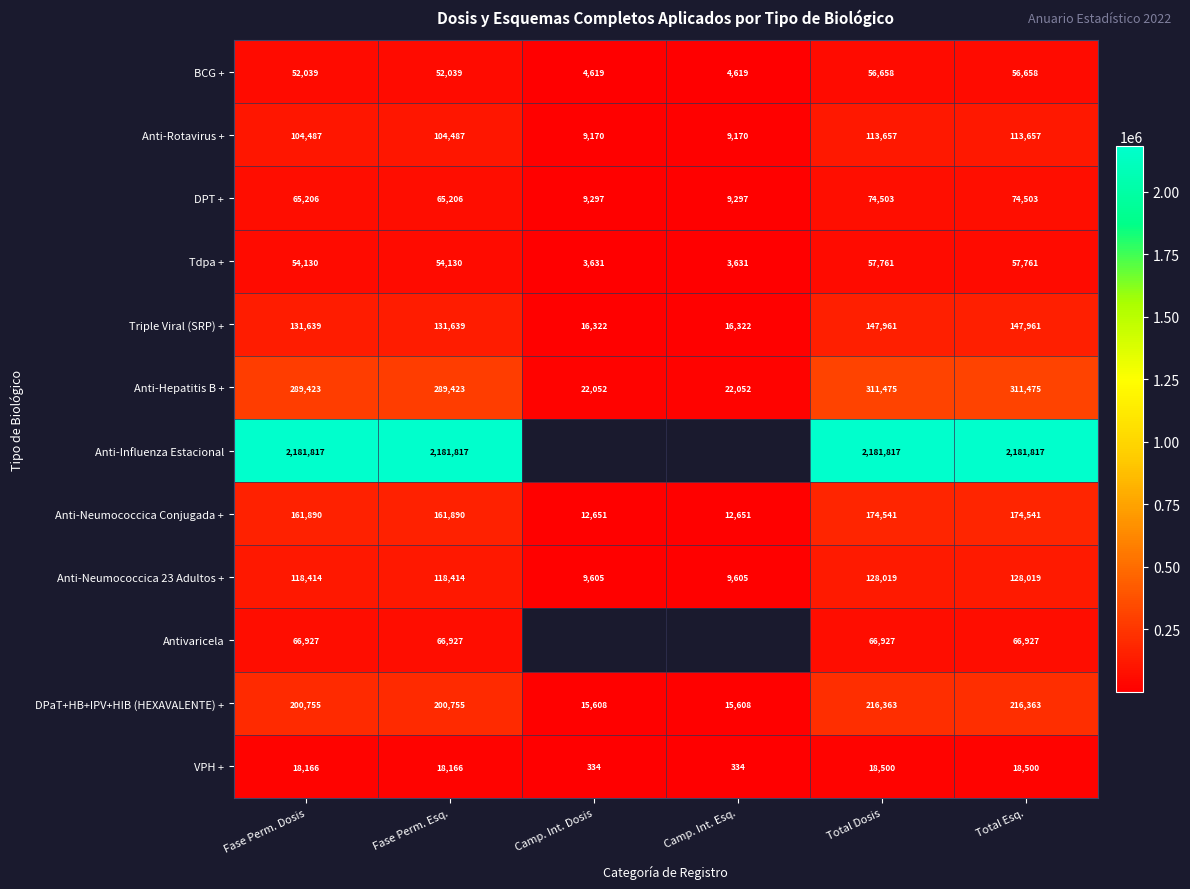

What is the greatest value displayed?

2181817.0